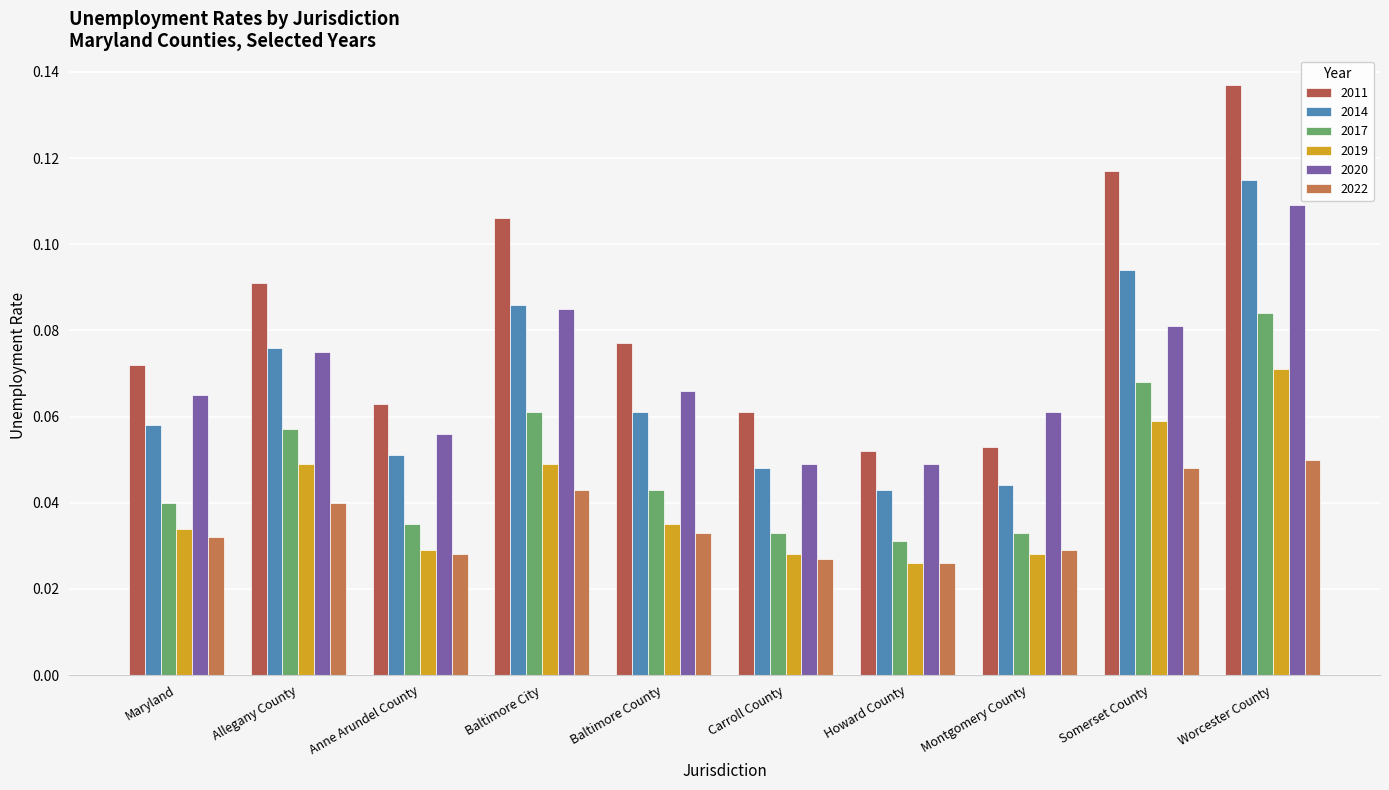

Rank the series at Baltimore City from lowest to highest value.

2022, 2019, 2017, 2020, 2014, 2011